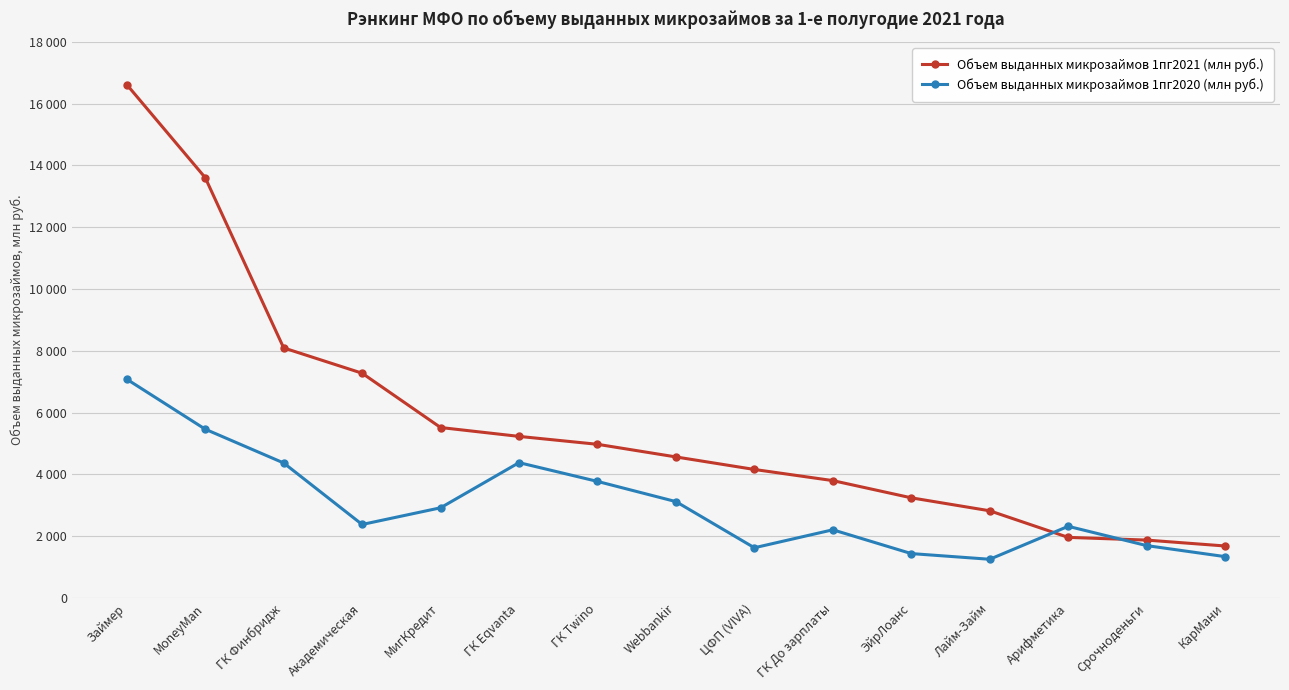

Between which two adjacent categories do Объем выданных микрозаймов 1пг2021 (млн руб.) and Объем выданных микрозаймов 1пг2020 (млн руб.) first intersect?

Лайм-Займ and Арифметика